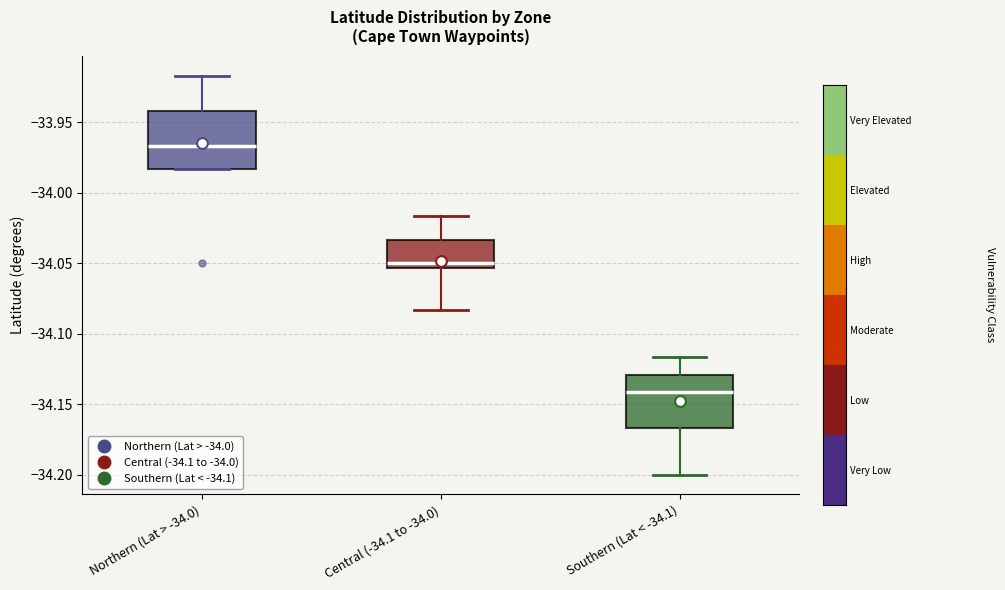

Which box has the highest median line?

Northern (Lat > -34.0)